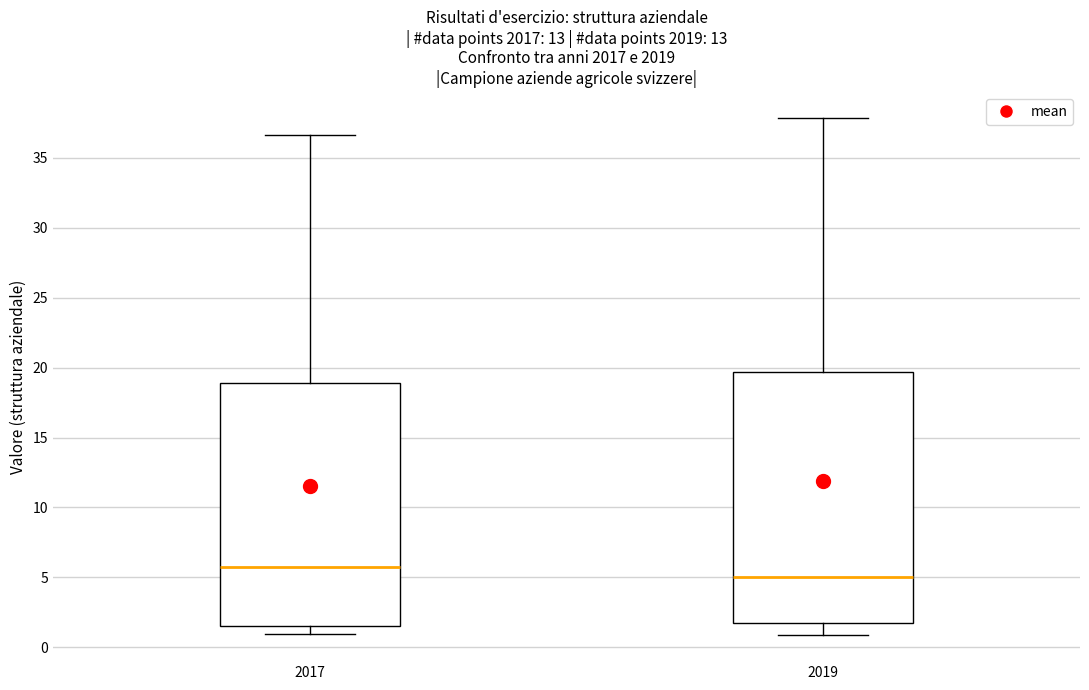

Which box's median line is the highest?

2017